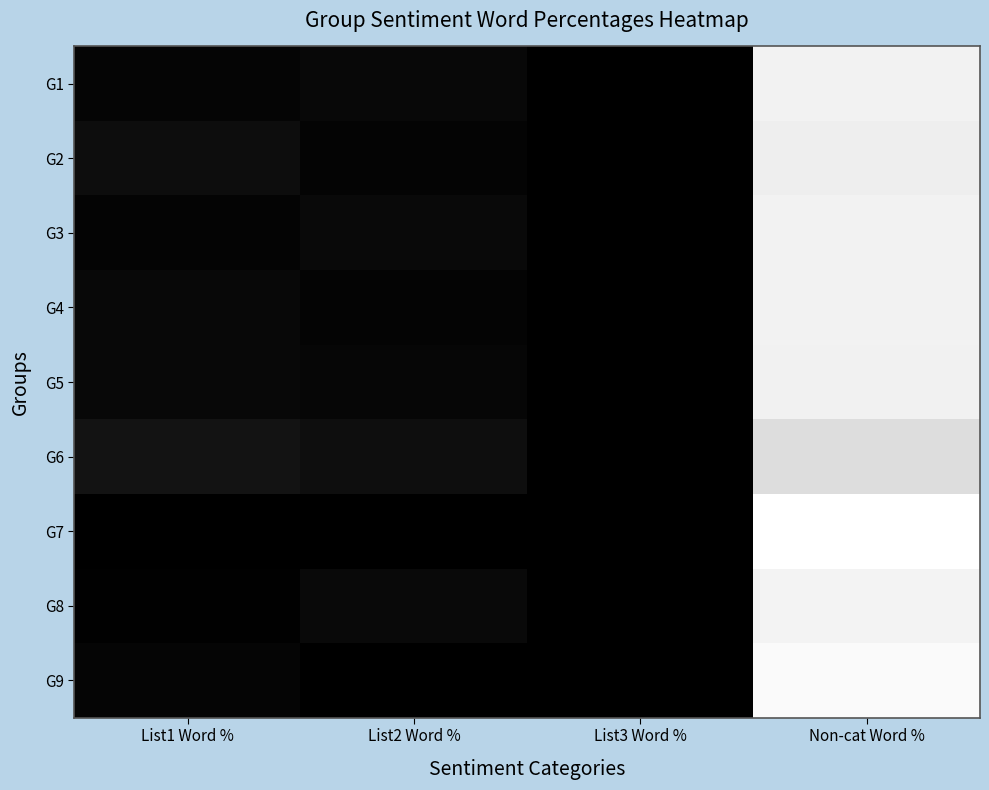

Count the number of categories in the chart.

4